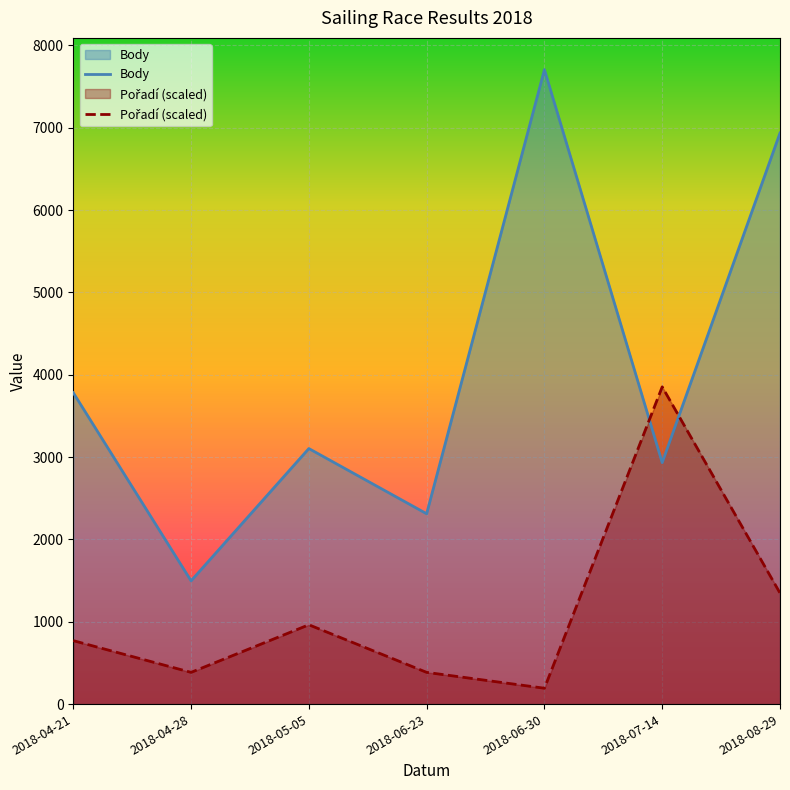

What is the difference between the second highest and minimum values in the Body series?

5440.0